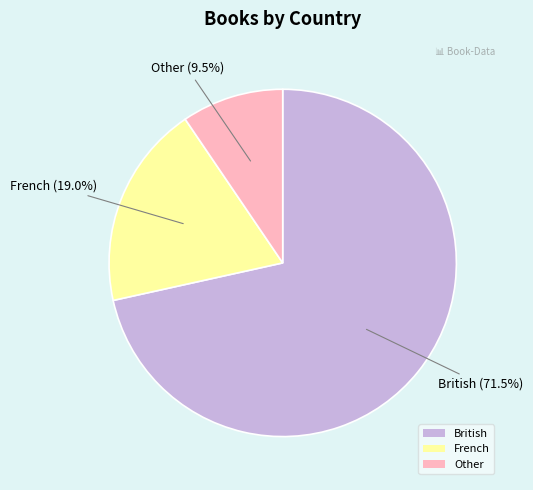

Does French represent more than half of the total?

No